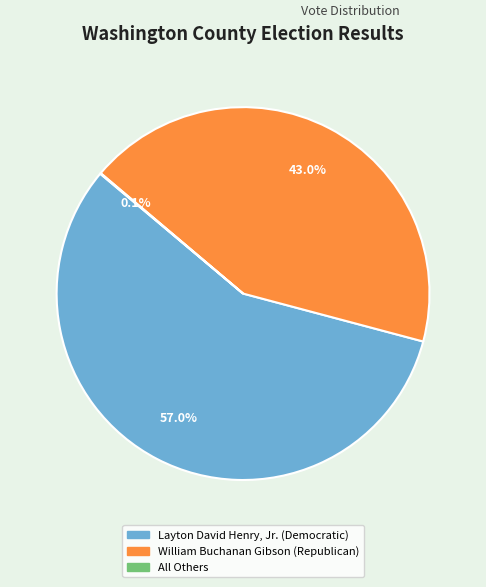

What is the majority slice?

Layton David Henry, Jr. (Democratic)